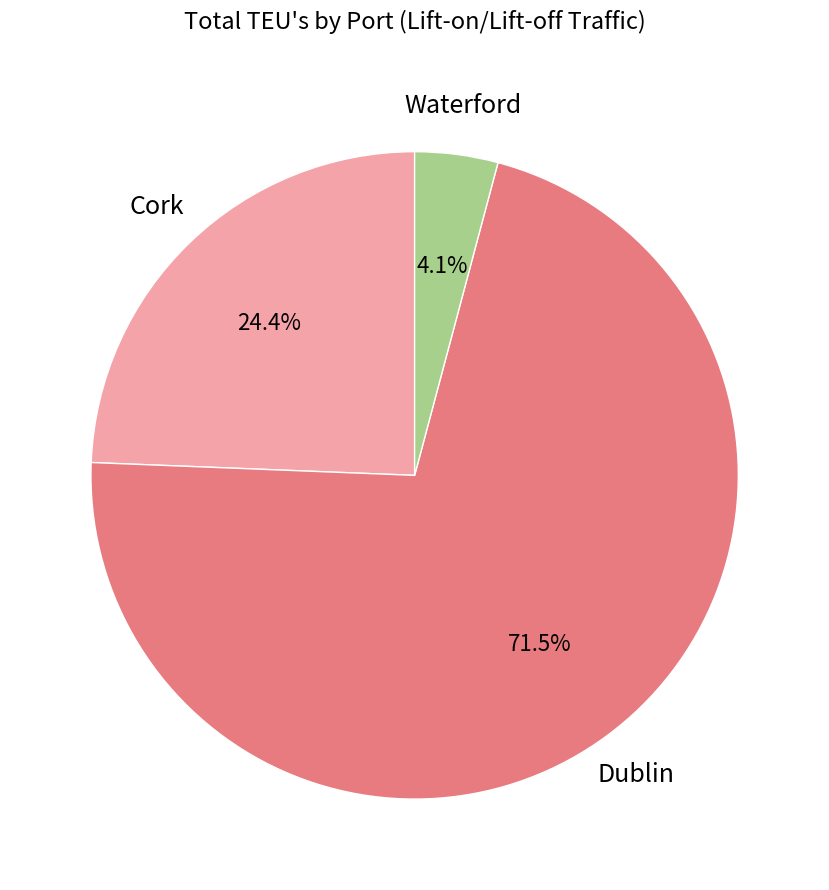

How many slices are in this pie chart?

3